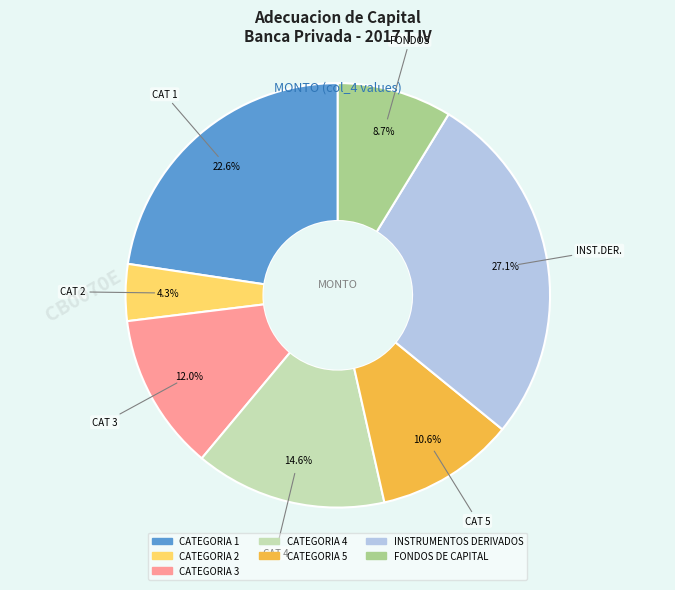

Is FONDOS DE CAPITAL the majority of the pie?

No